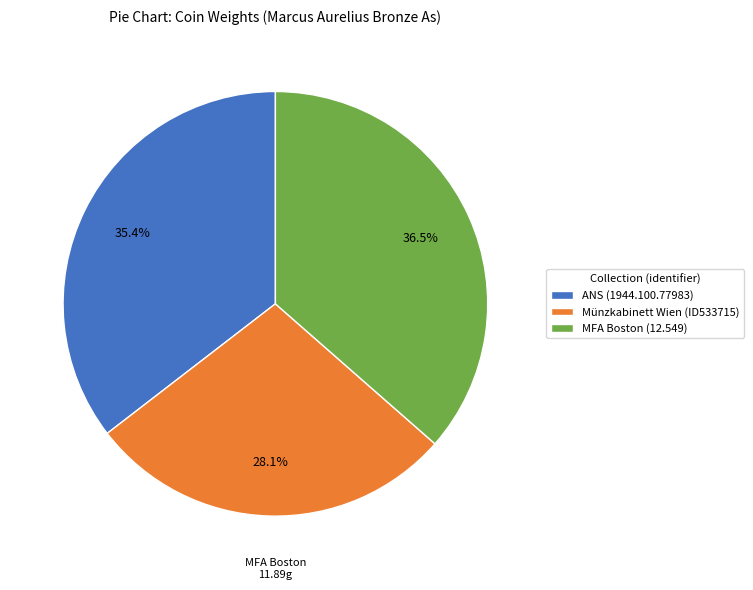

Is the sum of Münzkabinett Wien (ID533715) and ANS (1944.100.77983) greater than half?

Yes